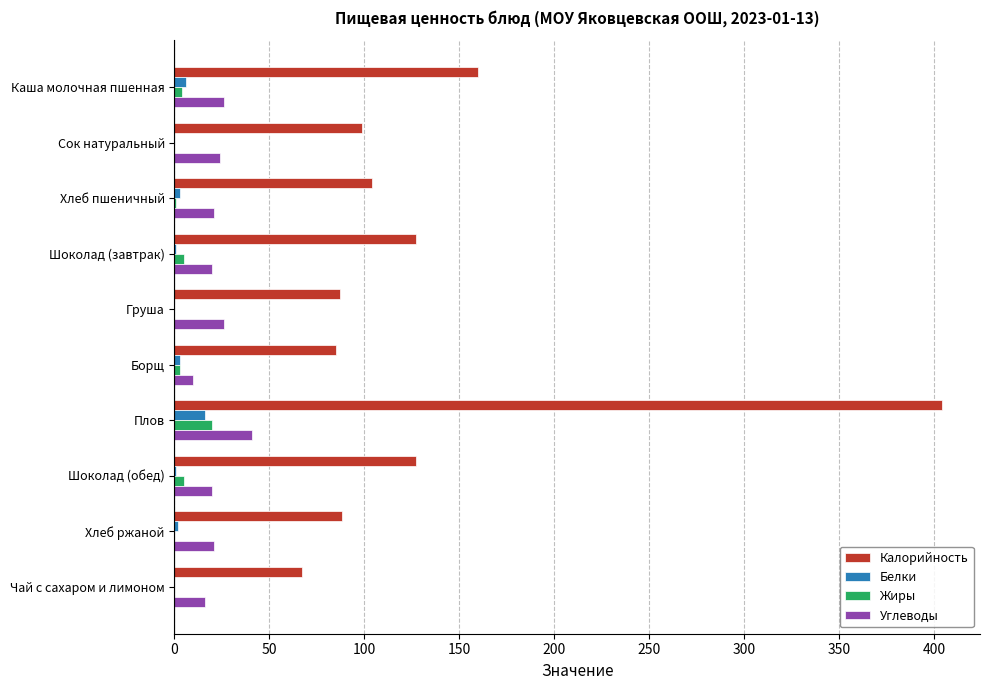

The value of Калорийность at Шоколад (обед) is 127. True or false?

True